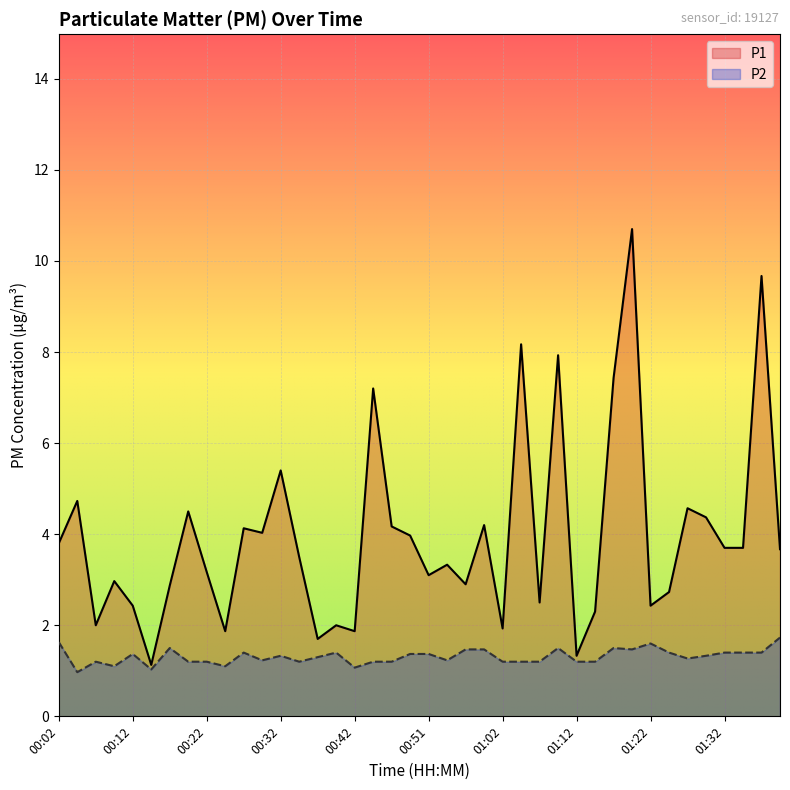

Does the chart display data point markers on the line(s)?

No